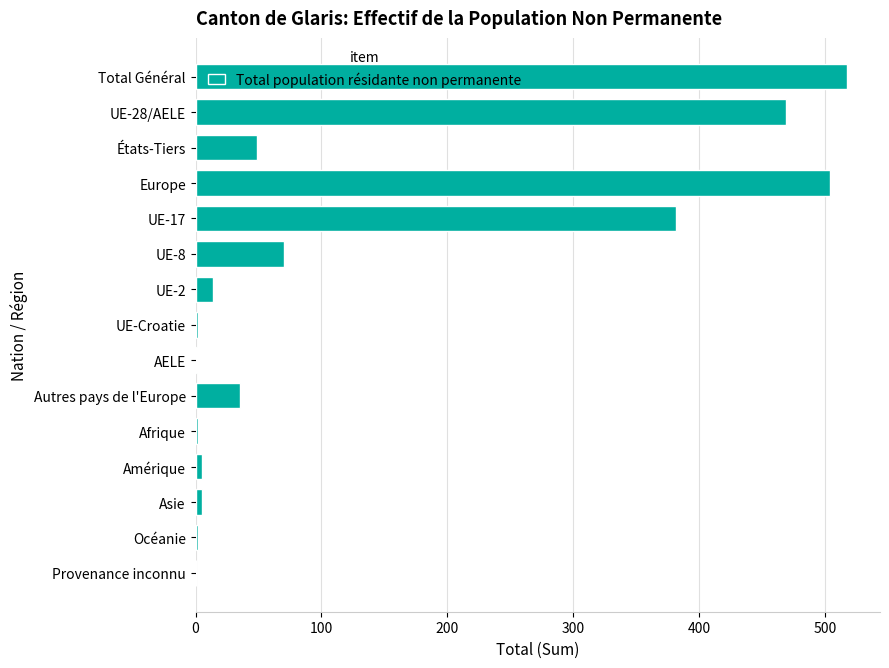

What is the change in value from UE-17 to Autres pays de l'Europe?

-347